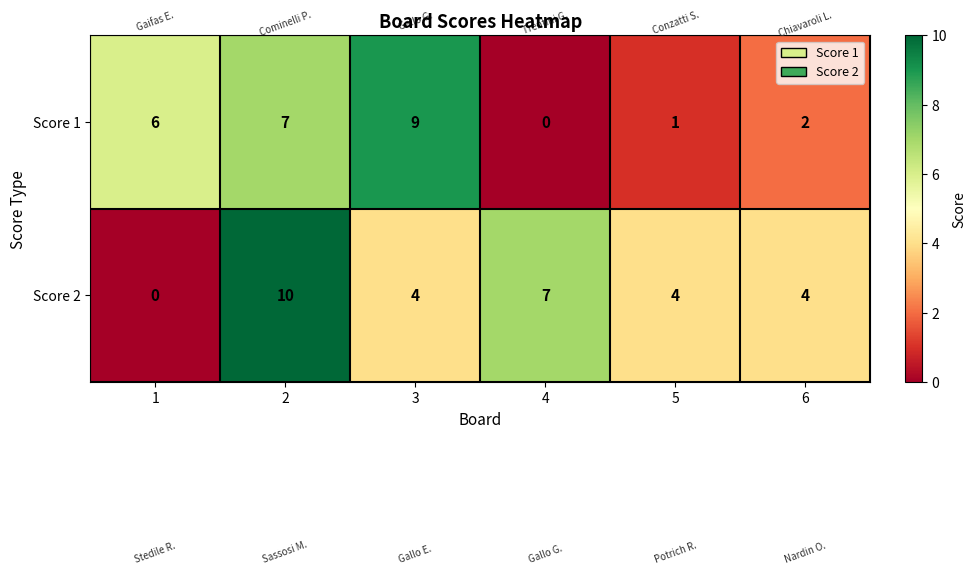

How many Score 2 values are between 4 and 7?

4